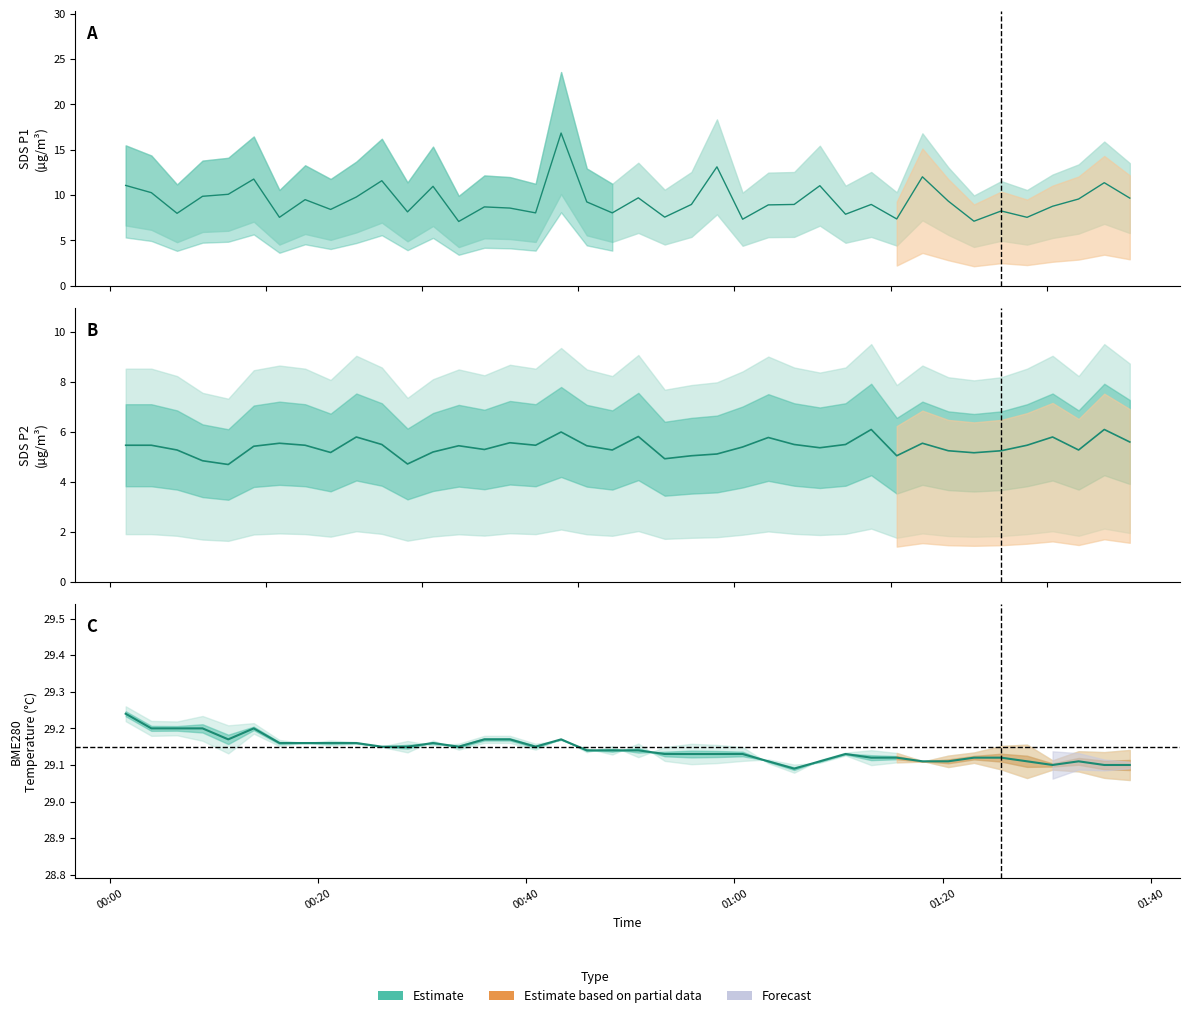

Rank the series by their average value, from lowest to highest.

SDS_P2, SDS_P1, BME280_temperature